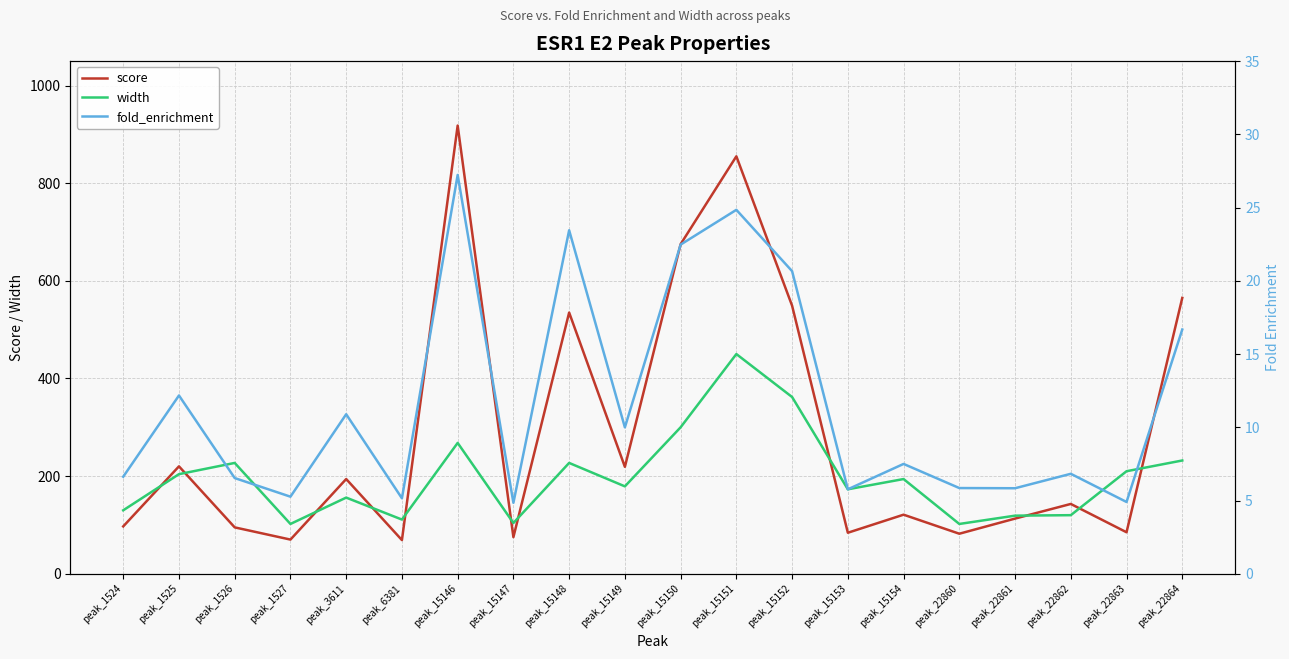

How many series are shown in this chart?

3